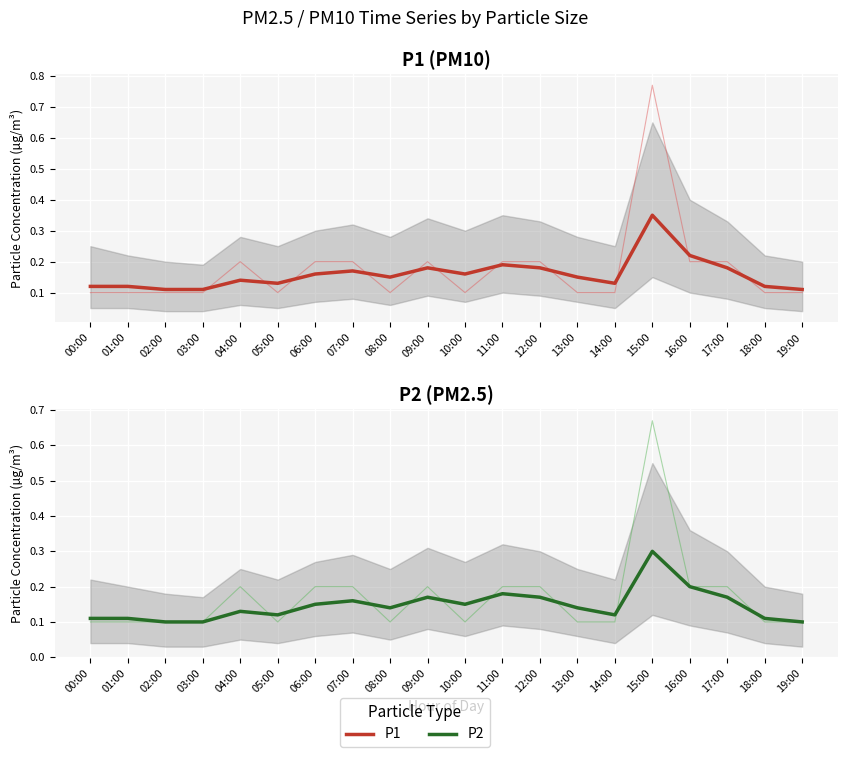

List the labels in order of P1 value, largest first.

15:00, 04:00, 06:00, 07:00, 09:00, 11:00, 12:00, 16:00, 17:00, 00:00, 01:00, 02:00, 03:00, 05:00, 08:00, 10:00, 13:00, 14:00, 18:00, 19:00